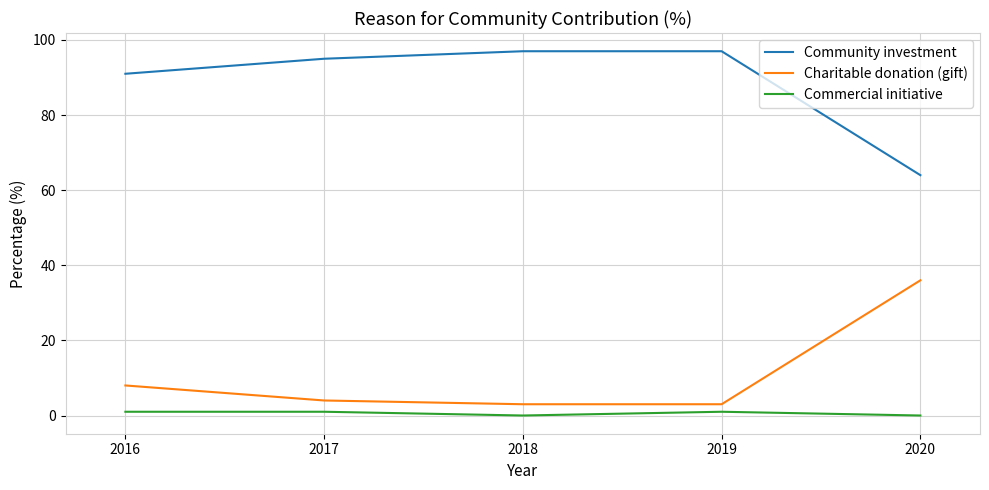

Where is Charitable donation (gift) nearest to the value 19?

2016